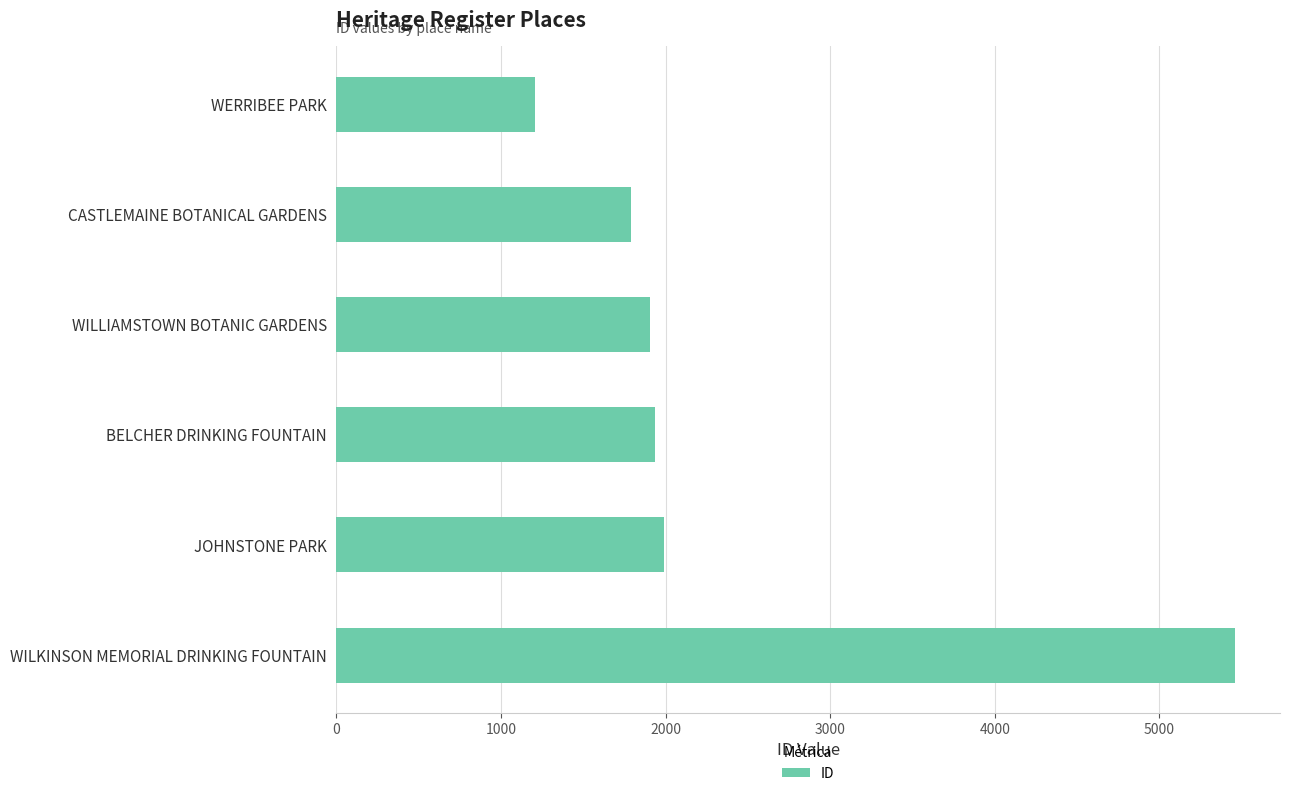

Reading top to bottom, transcribe all the data shown in this chart.

1207	1791	1908	1933	1992	5460